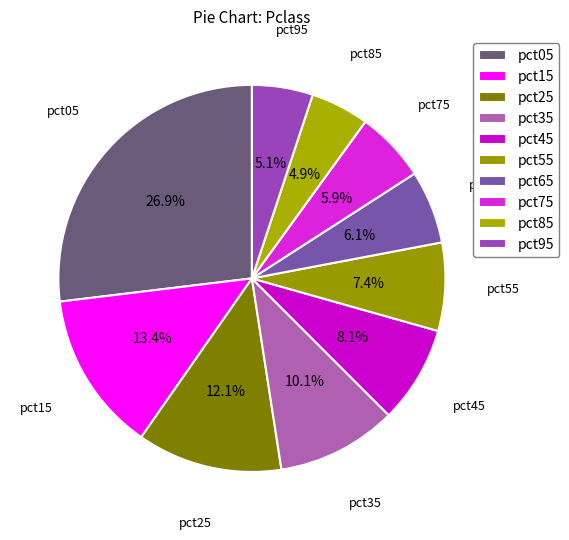

Count the number of slices in the pie.

10